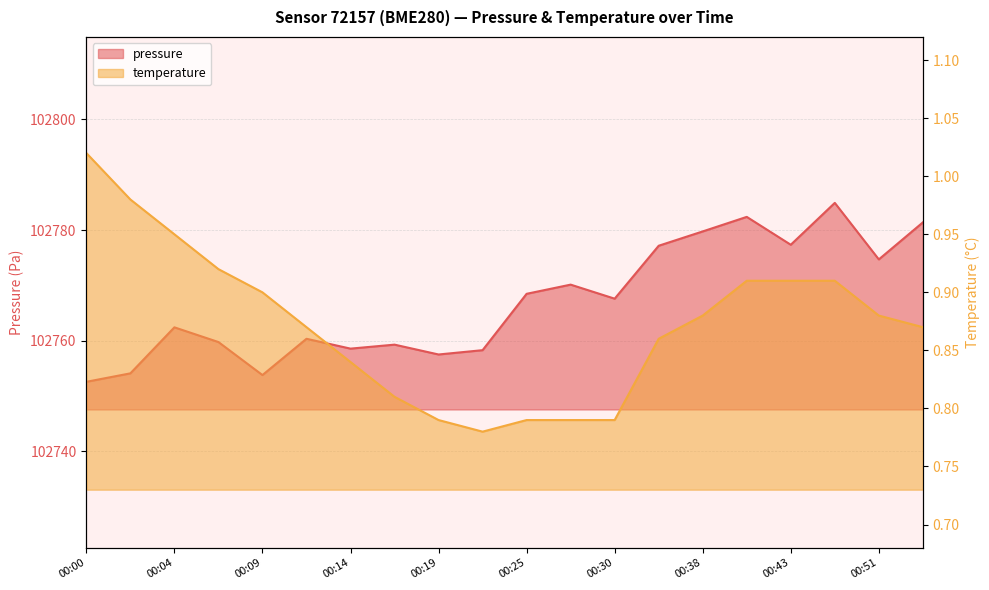

How many interior local valleys does the pressure series have?

6